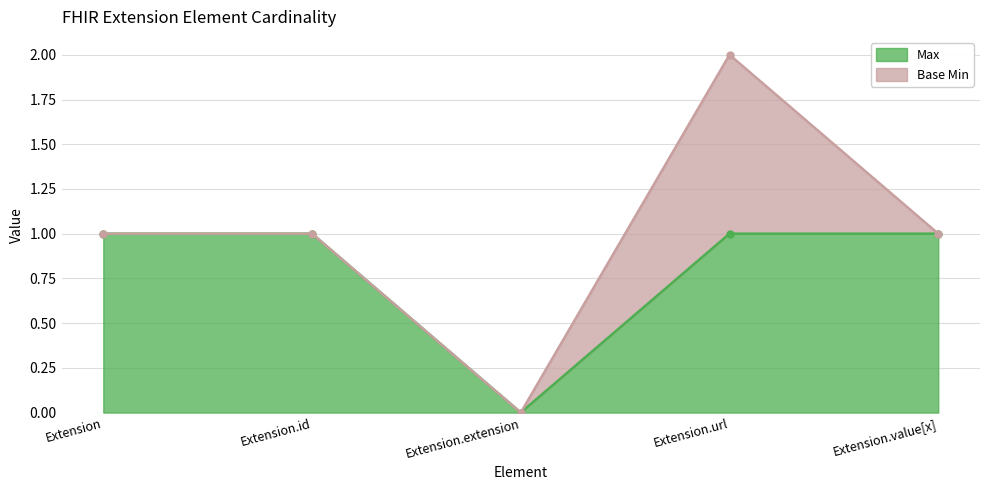

The value at Extension.extension is 0. True or false?

True